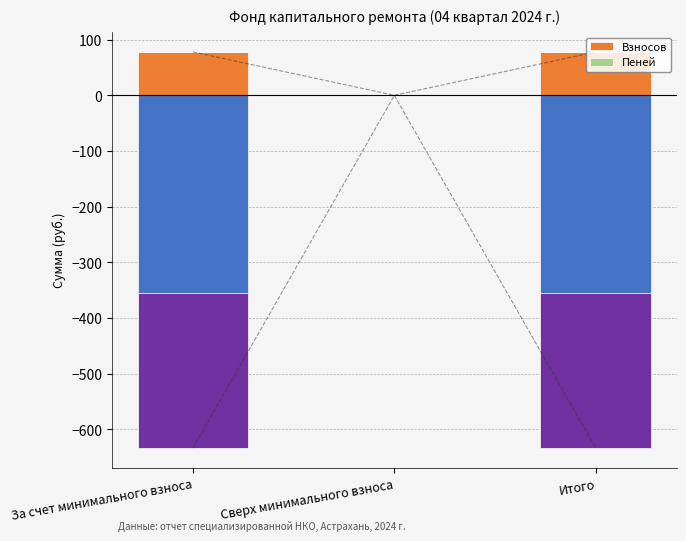

What is the sum of the Пеней values at Итого and За счет минимального взноса?

0.6